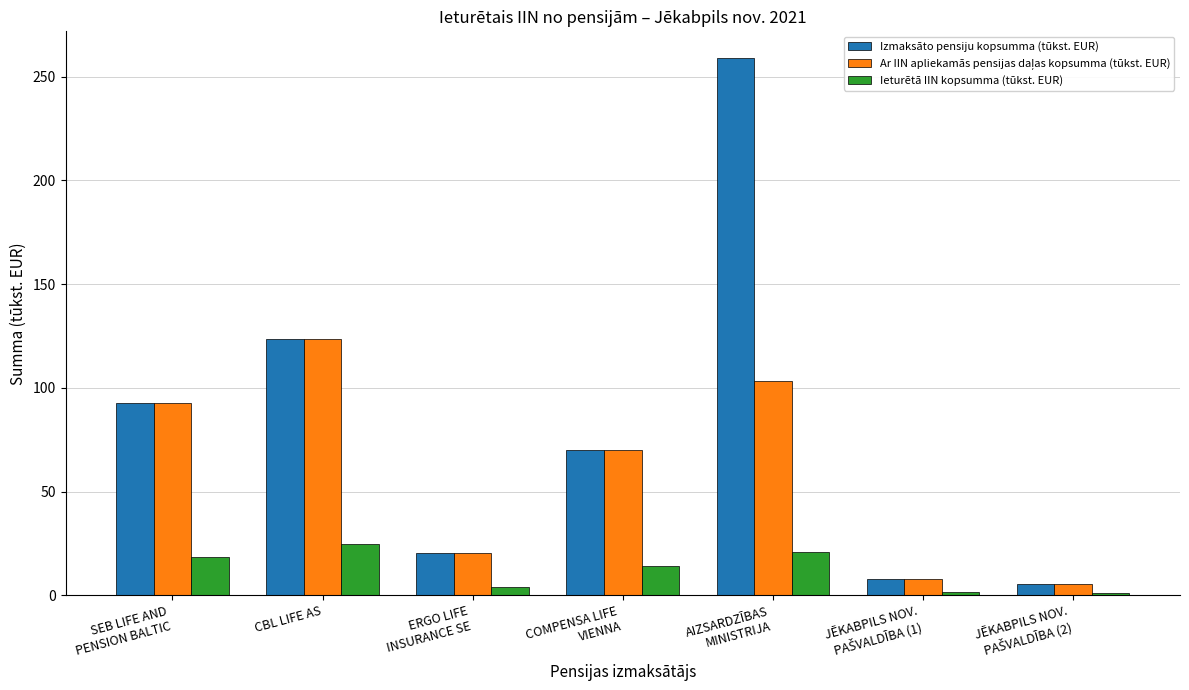

What is the difference between the second highest and minimum values in the Ieturētā IIN kopsumma (tūkst. EUR) series?

19.4